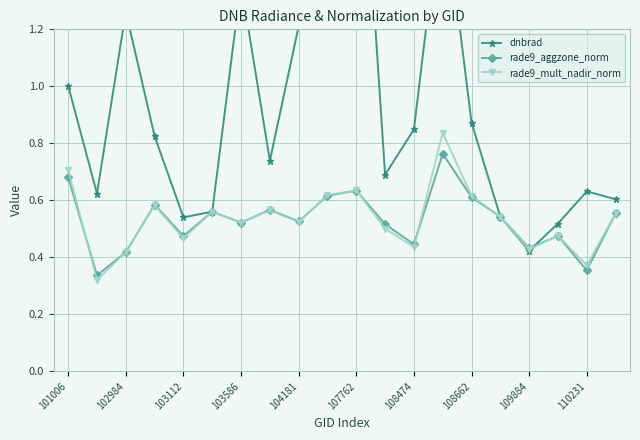

In rade9_mult_nadir_norm, how many points are lower than both neighbors (excluding endpoints)?

7